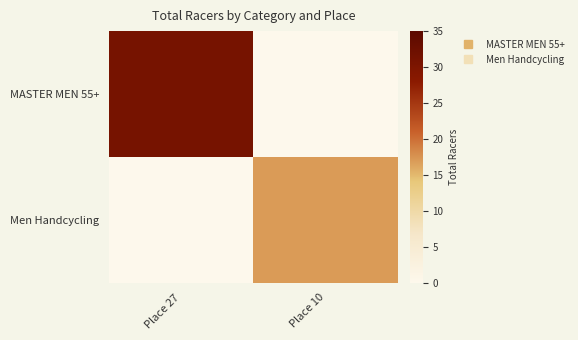

Rank the series by their average value, from highest to lowest.

MASTER MEN 55+, Men Handcycling